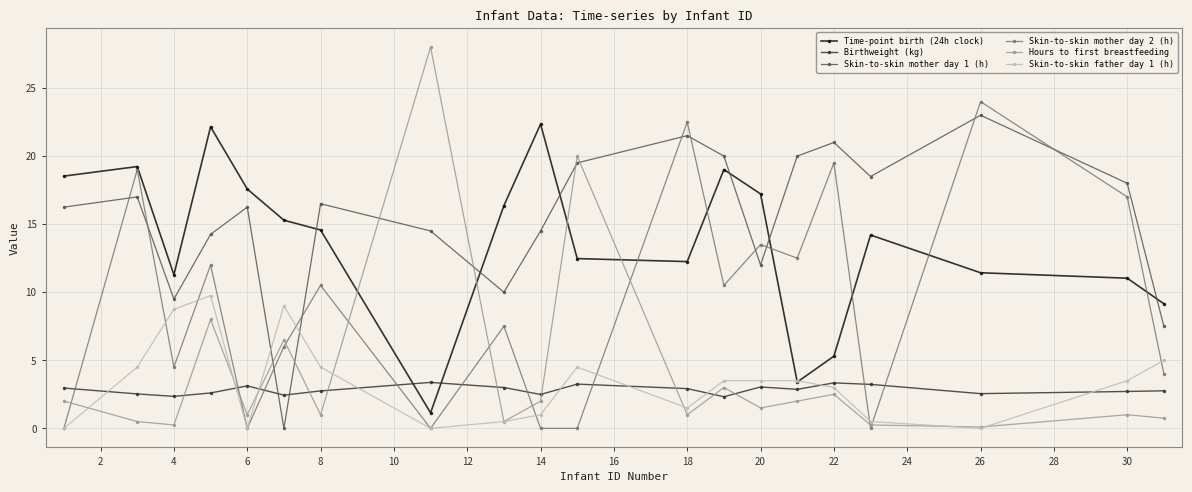

Which series has the largest range (max minus min)?

Hours to first breastfeeding